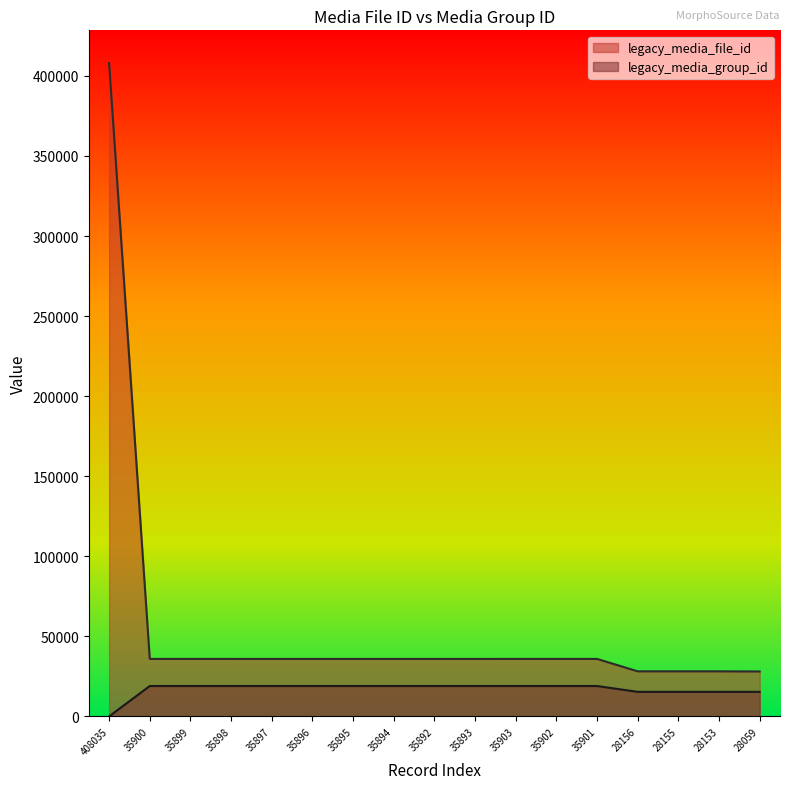

True or false: legacy_media_file_id and legacy_media_group_id intersect in this chart.

False